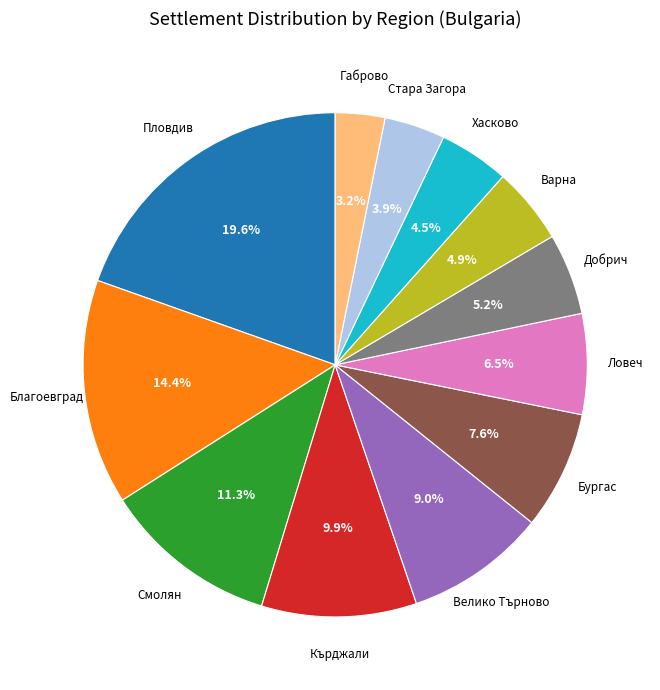

Does any single category account for the majority?

No